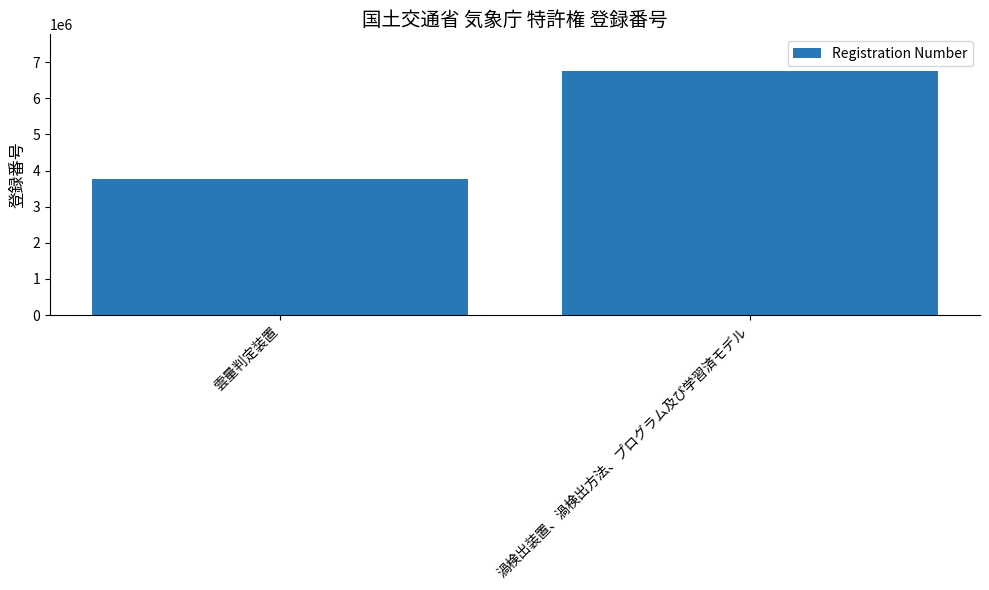

Are the bars grouped side by side (vs. stacked)?

No